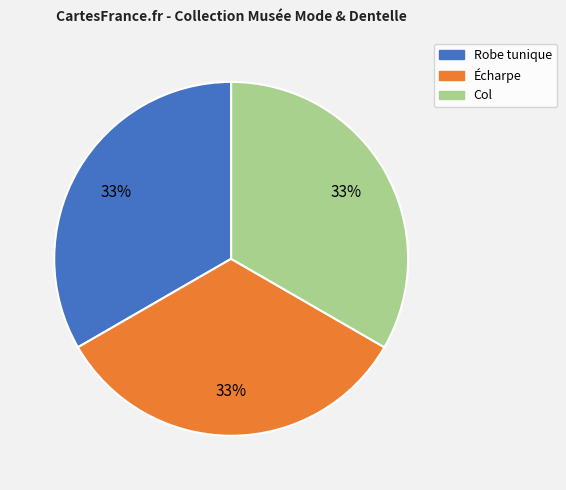

Approximately how many times larger is the value at Col compared to Robe tunique?

1.0